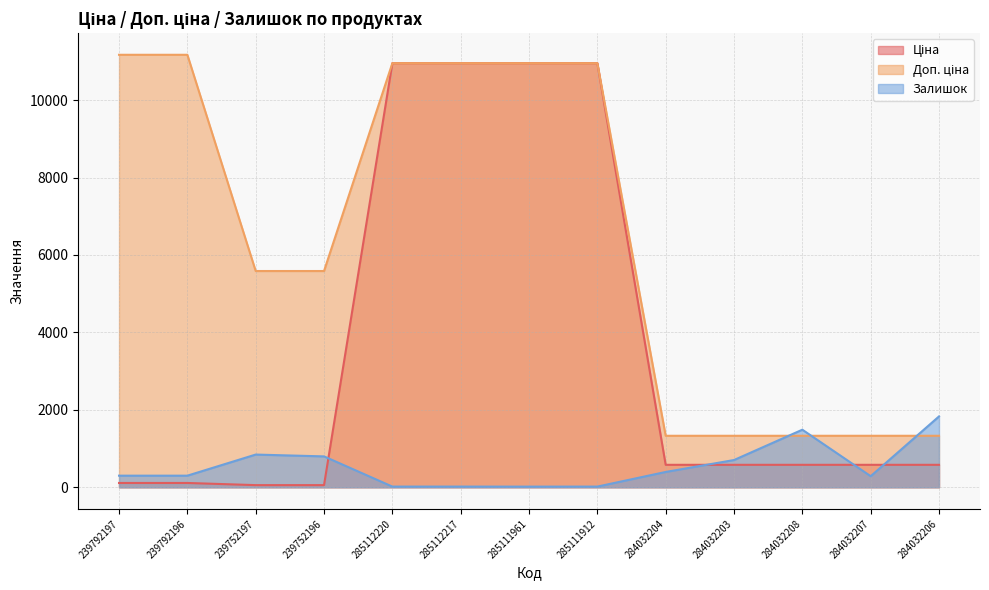

Which label corresponds to the largest value in the chart?

239792197